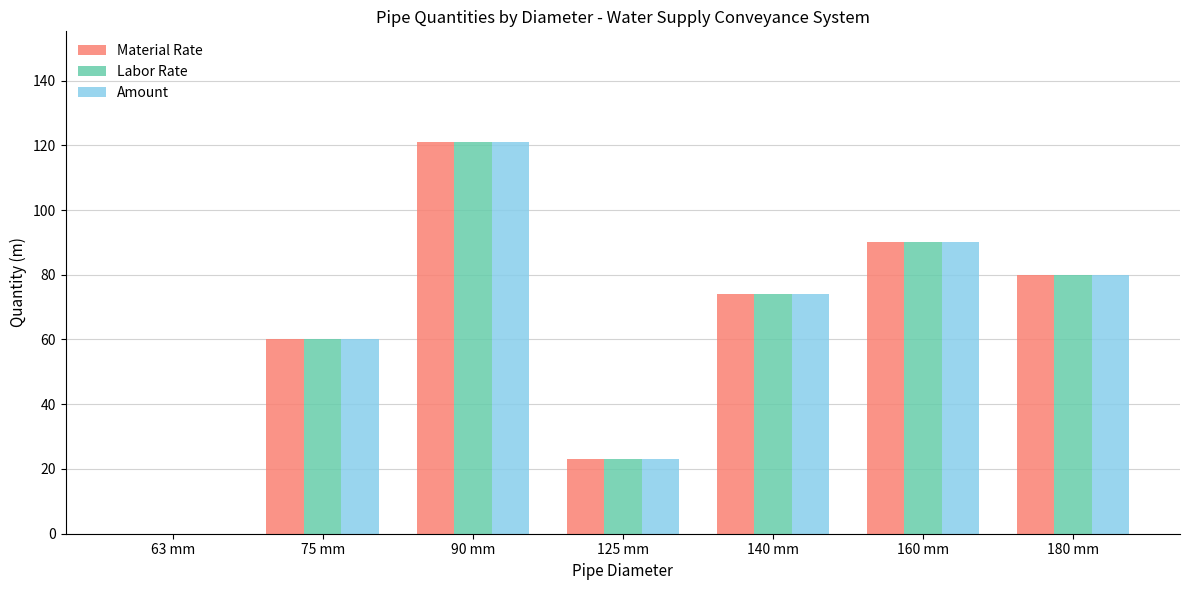

How many values in Labor Rate are above zero?

6